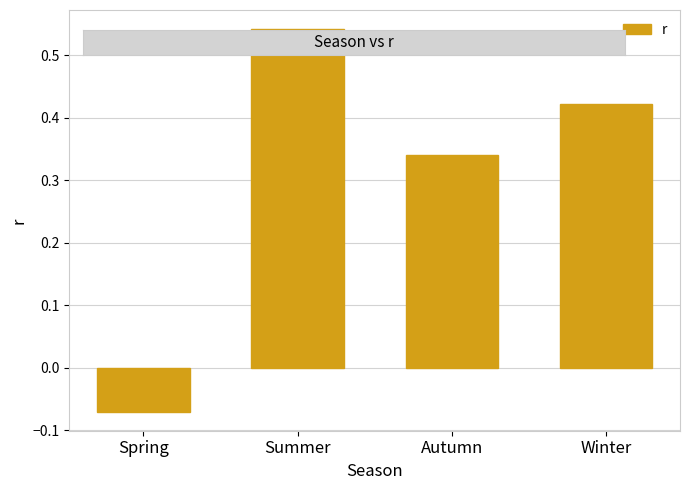

What is the sum of all values?

1.2